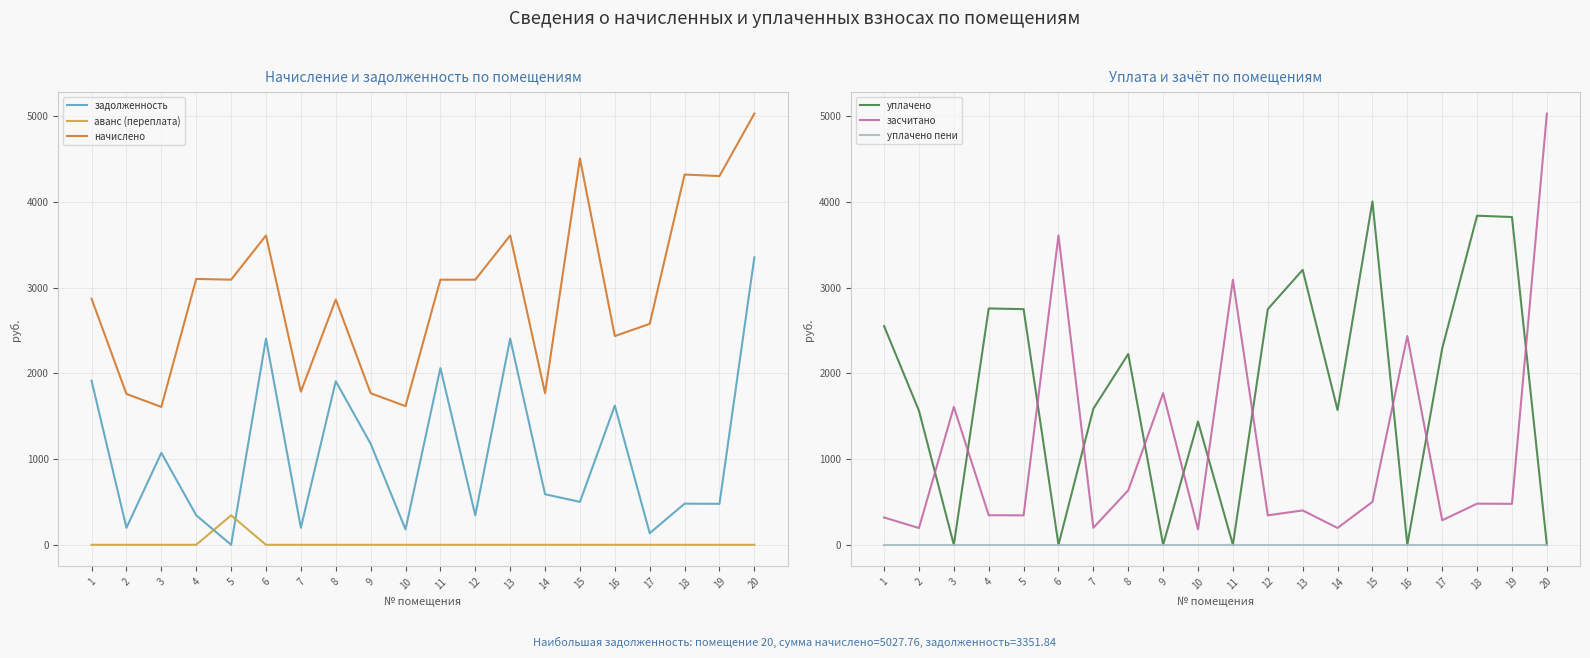

The аванс (переплата) series shows -184.1 at 19. True or false?

False